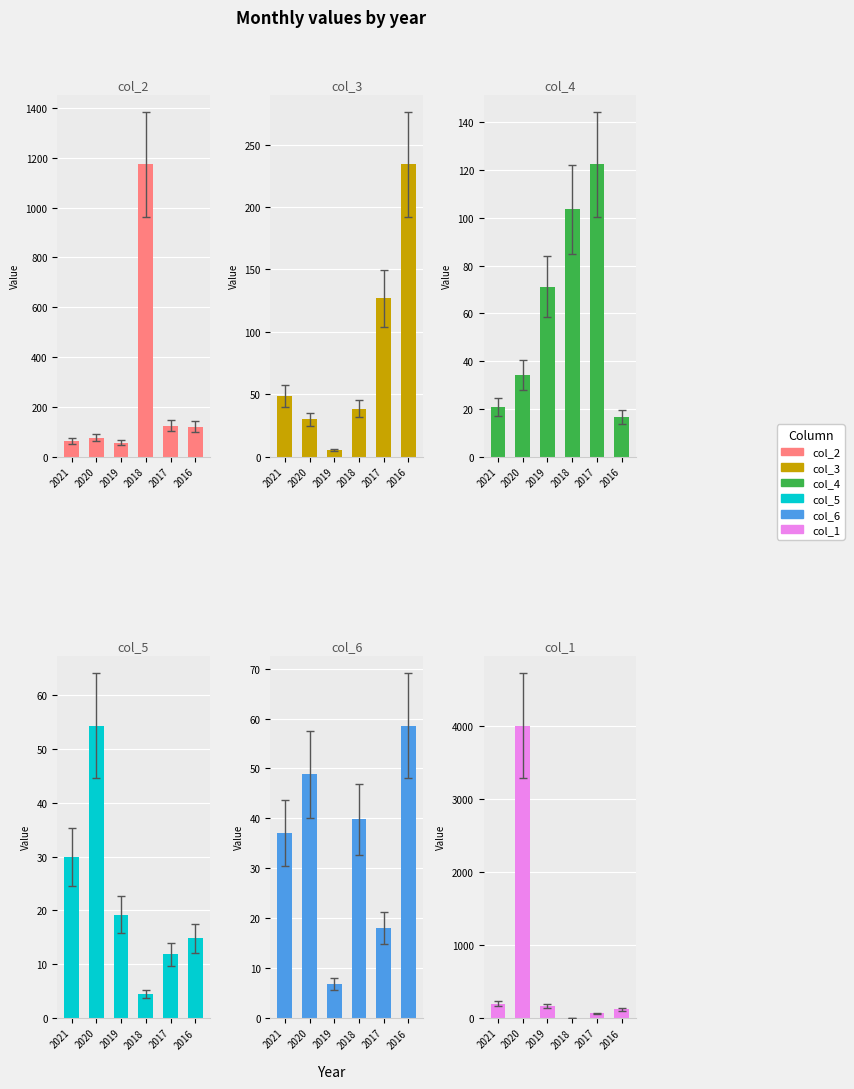

True or false: col_6 has a value of 16.7 at 2021.

False